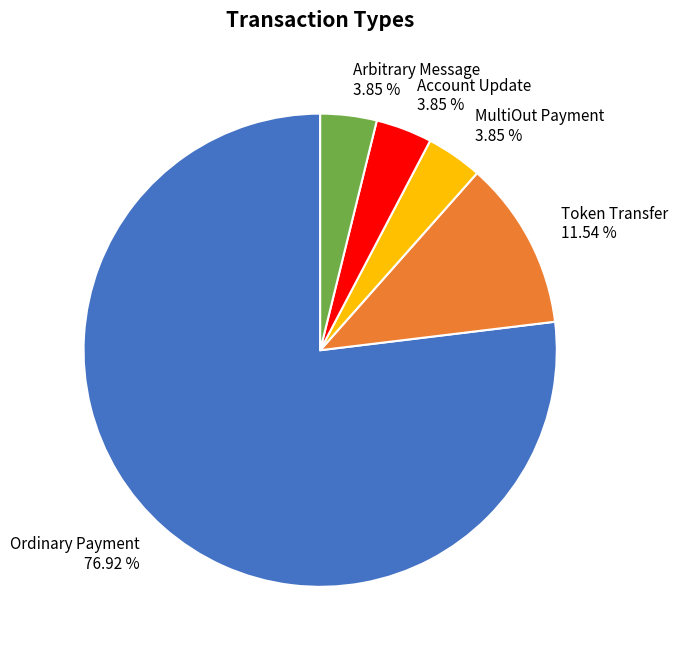

Which category has the biggest portion of the pie?

Ordinary Payment